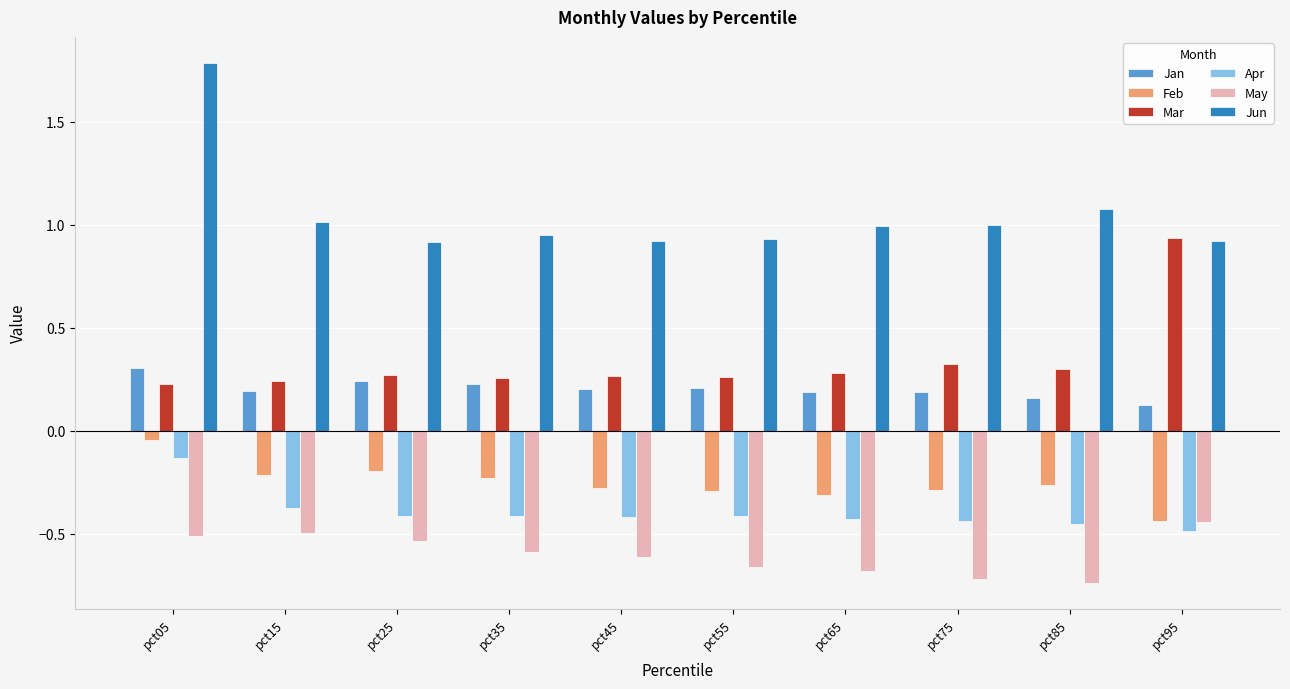

The value of Jan at pct25 is 0.2. True or false?

True